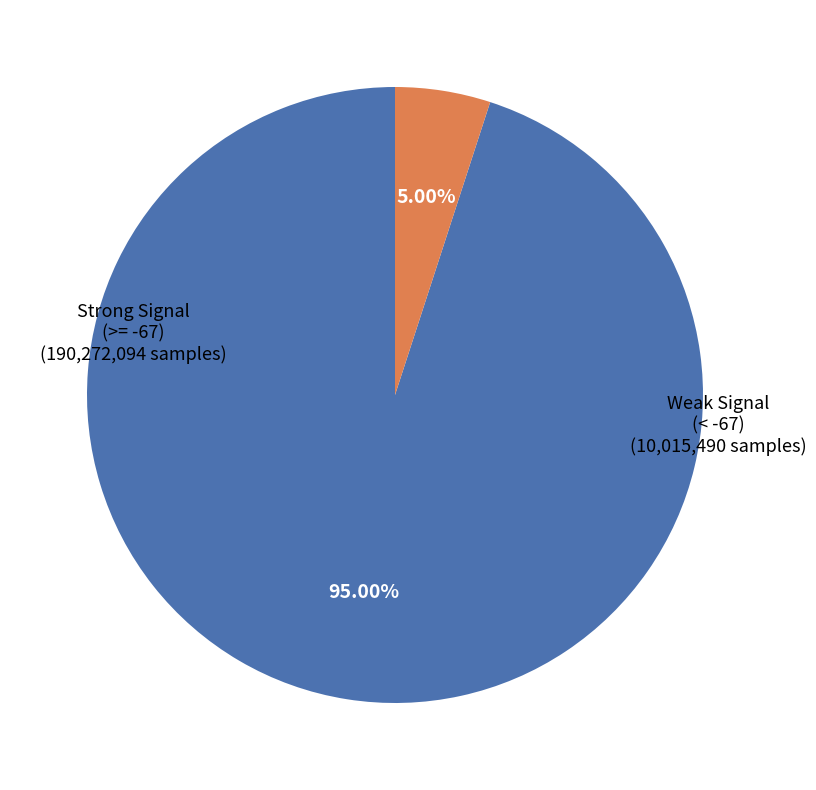

Is there any slice that represents more than half of the pie?

Yes